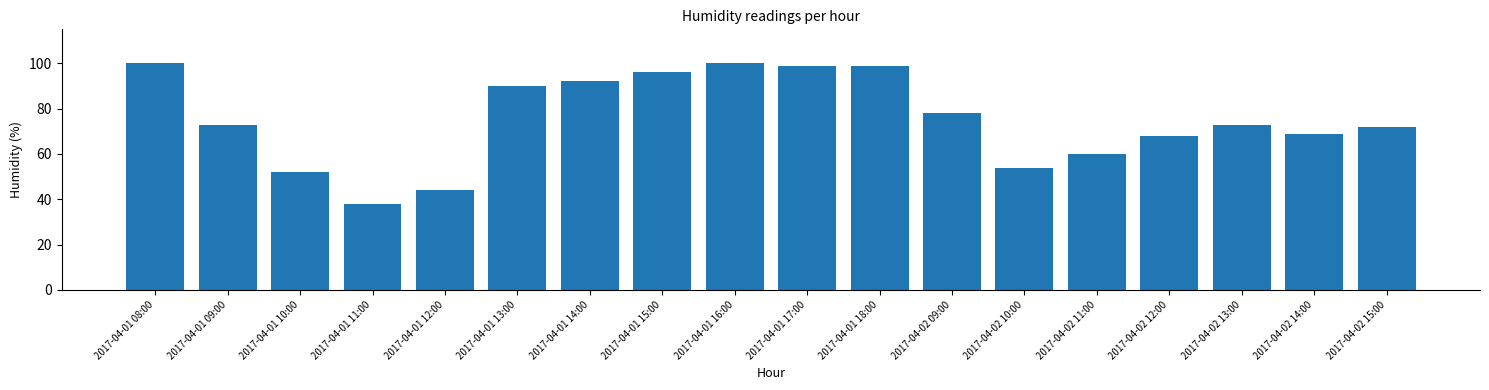

Reading left to right, what are all the values shown in this chart?

2017-04-01 08:00=100	2017-04-01 09:00=73	2017-04-01 10:00=52	2017-04-01 11:00=38	2017-04-01 12:00=44	2017-04-01 13:00=90	2017-04-01 14:00=92	2017-04-01 15:00=96	2017-04-01 16:00=100	2017-04-01 17:00=99	2017-04-01 18:00=99	2017-04-02 09:00=78	2017-04-02 10:00=54	2017-04-02 11:00=60	2017-04-02 12:00=68	2017-04-02 13:00=73	2017-04-02 14:00=69	2017-04-02 15:00=72